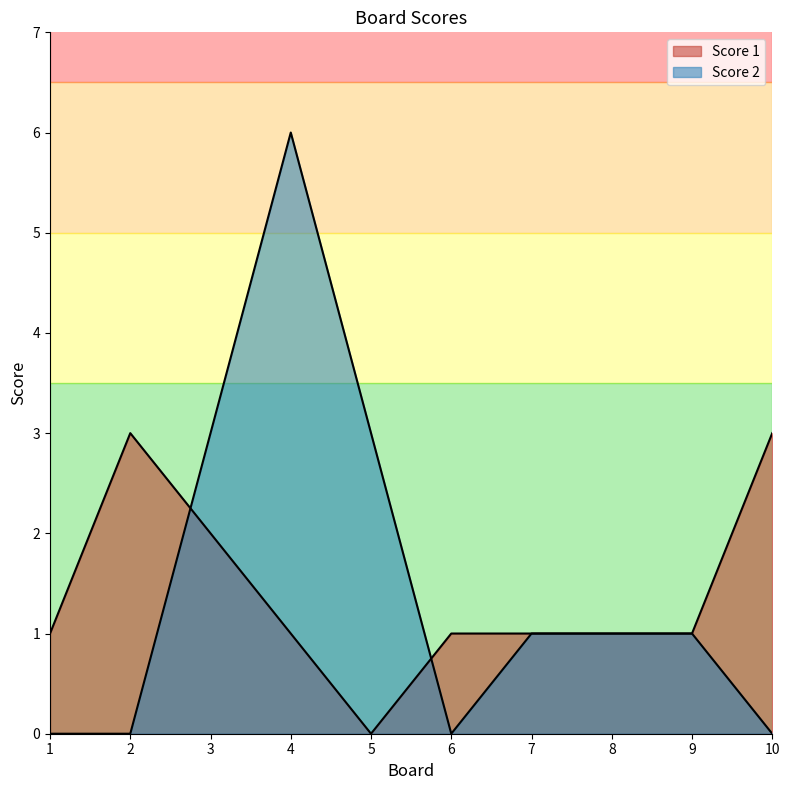

Reading right to left, list all the values displayed in this chart.

Score 1: 10=3	9=1	8=1	7=1	6=1	5=0	4=1	3=2	2=3	1=1
Score 2: 10=0	9=1	8=1	7=1	6=0	5=3	4=6	3=3	2=0	1=0